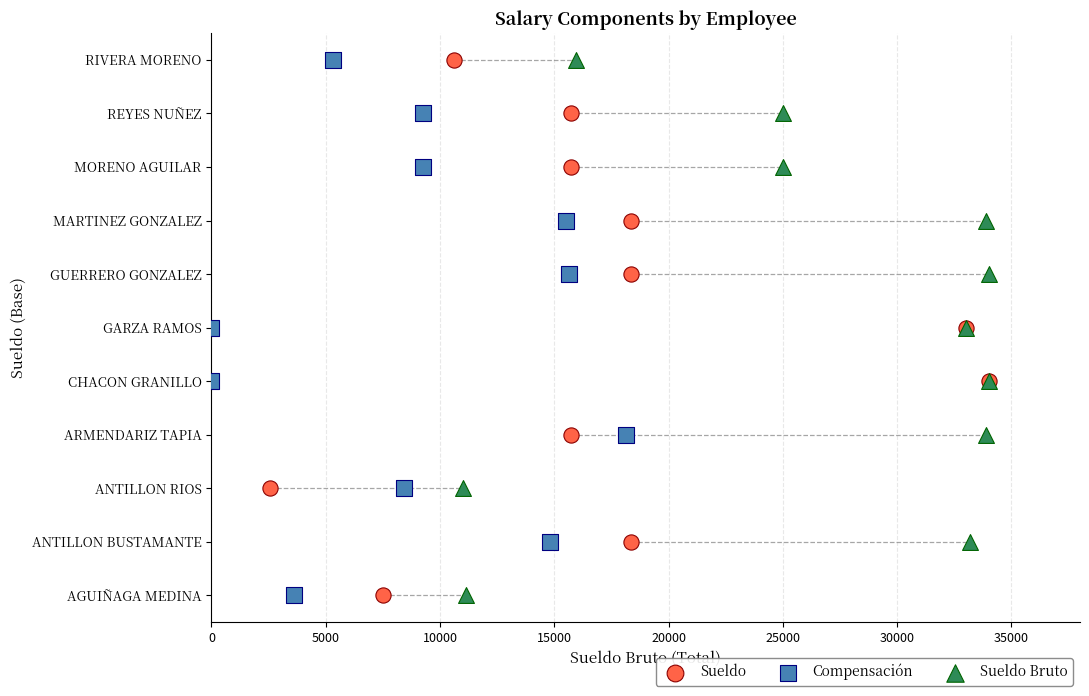

What are all the series names shown in the legend?

Sueldo, Compensación, Sueldo Bruto